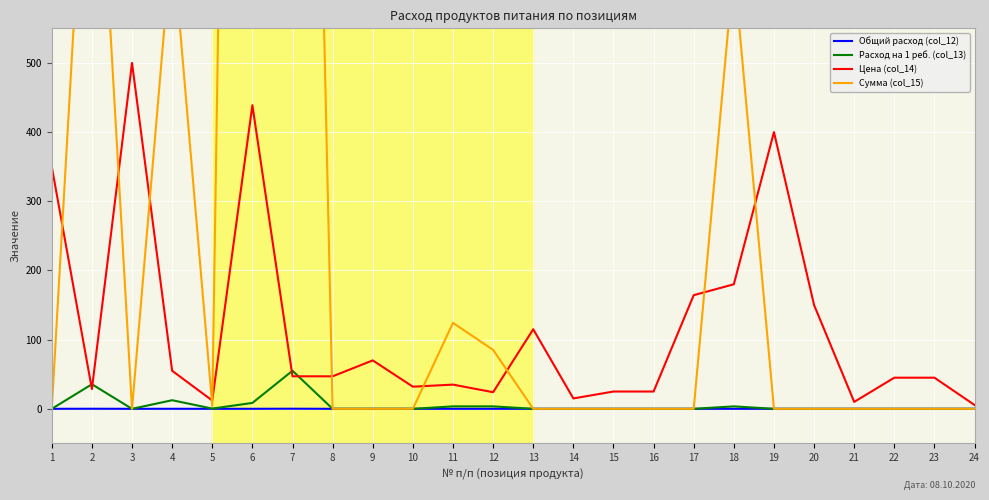

At how many categories does at least one series exceed 2681?

1